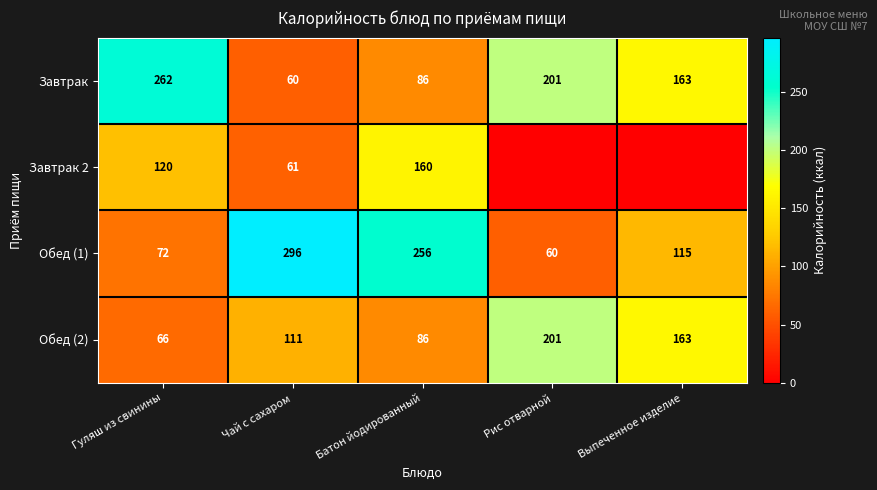

What is the total value across all series at Гуляш из свинины?

520